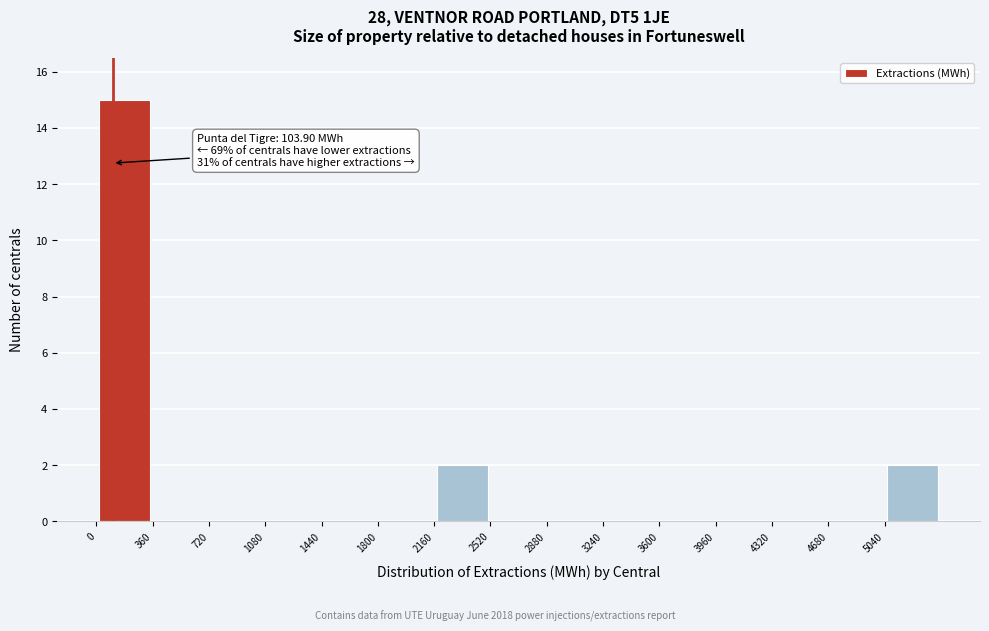

Which range on the x-axis has the tallest bar?

0 to 350